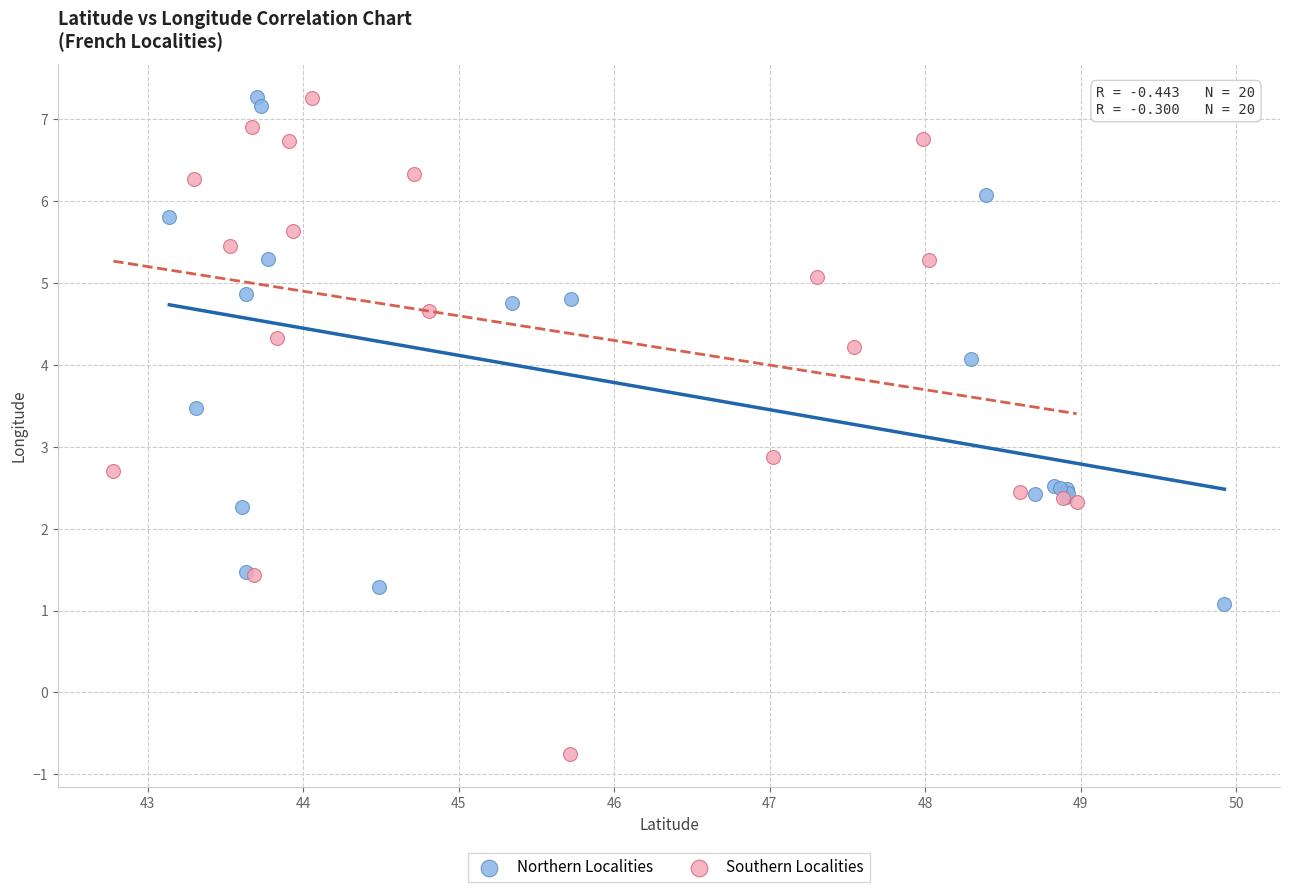

What are all the series names shown in the legend?

Northern Localities, Southern Localities